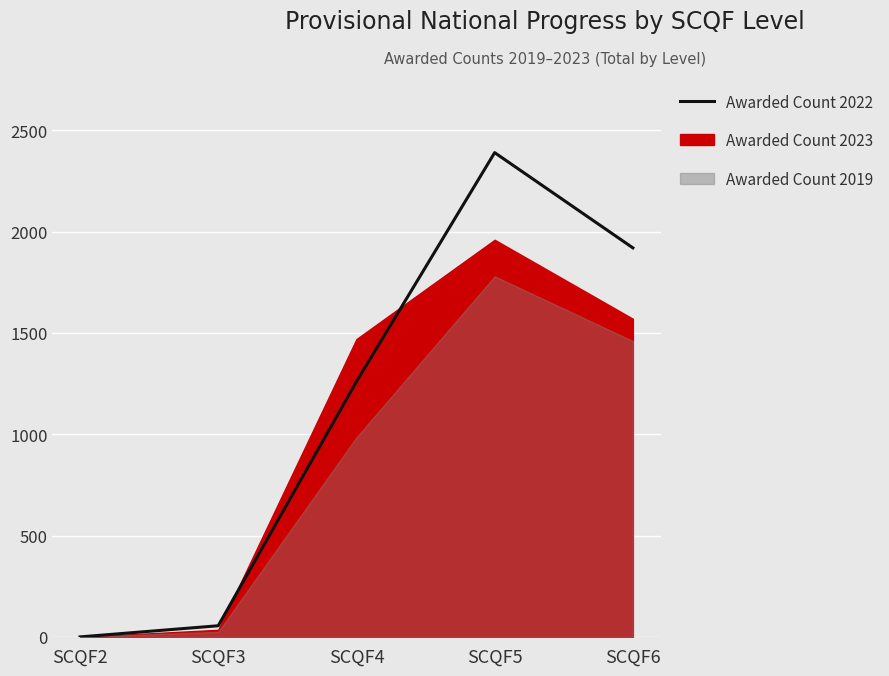

What is the maximum value shown in the chart?

2390